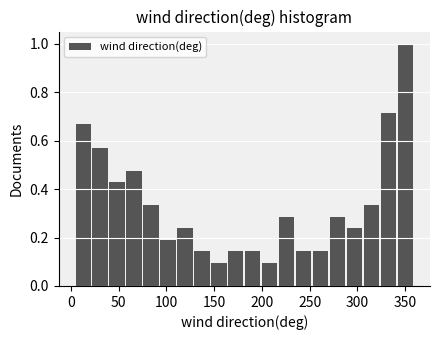

Read against the x-axis, roughly where is the centre of the tallest bar?

350